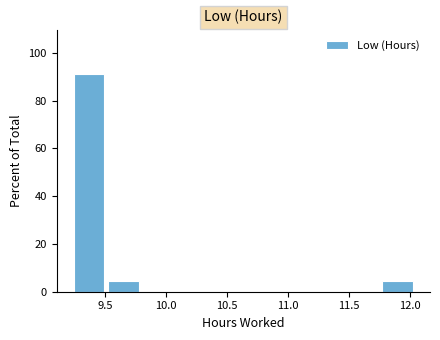

What is the height of the bar covering 9.50 to 9.80 on the x-axis? Neither the bar edges nor the heights are printed on the chart, so give them approximately, as read against the axes.

4